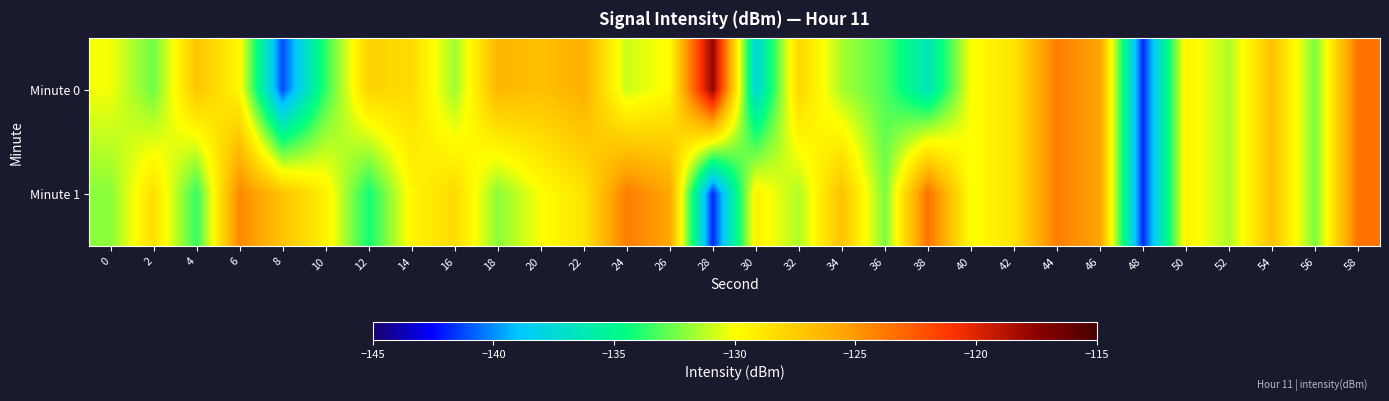

What is the total value across all series at 28?

-259.5